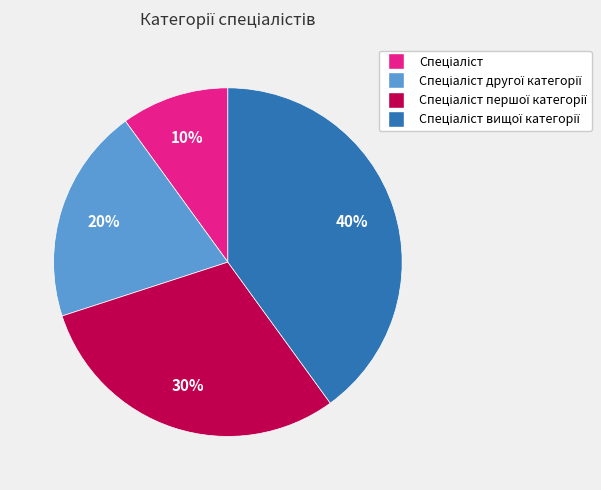

Is there any slice that represents more than half of the pie?

No